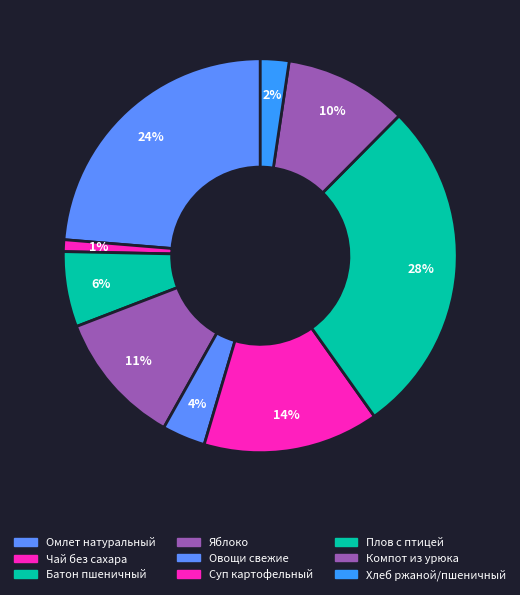

True or false: Батон пшеничный accounts for 6% of the total.

True